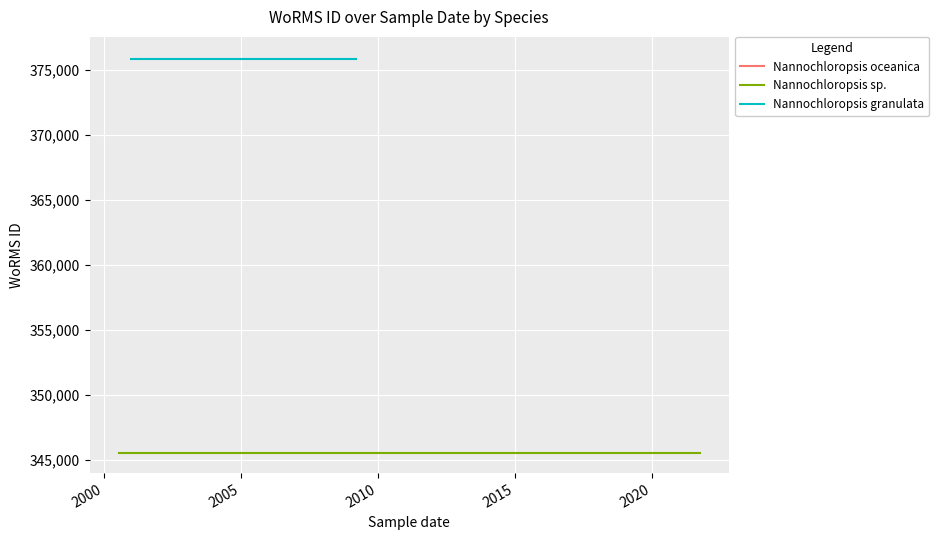

The value of Nannochloropsis granulata at 1995 is 566113. True or false?

False